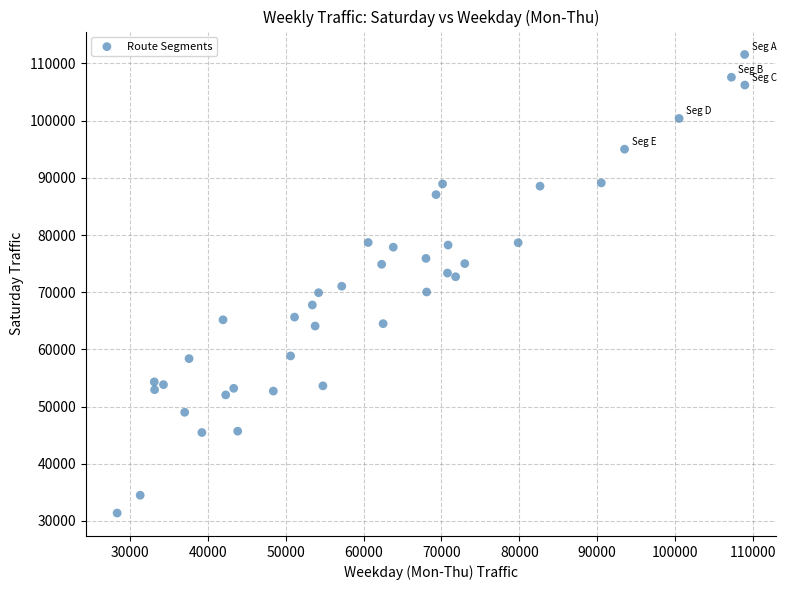

What is the range of Y values (max minus min)?

80194